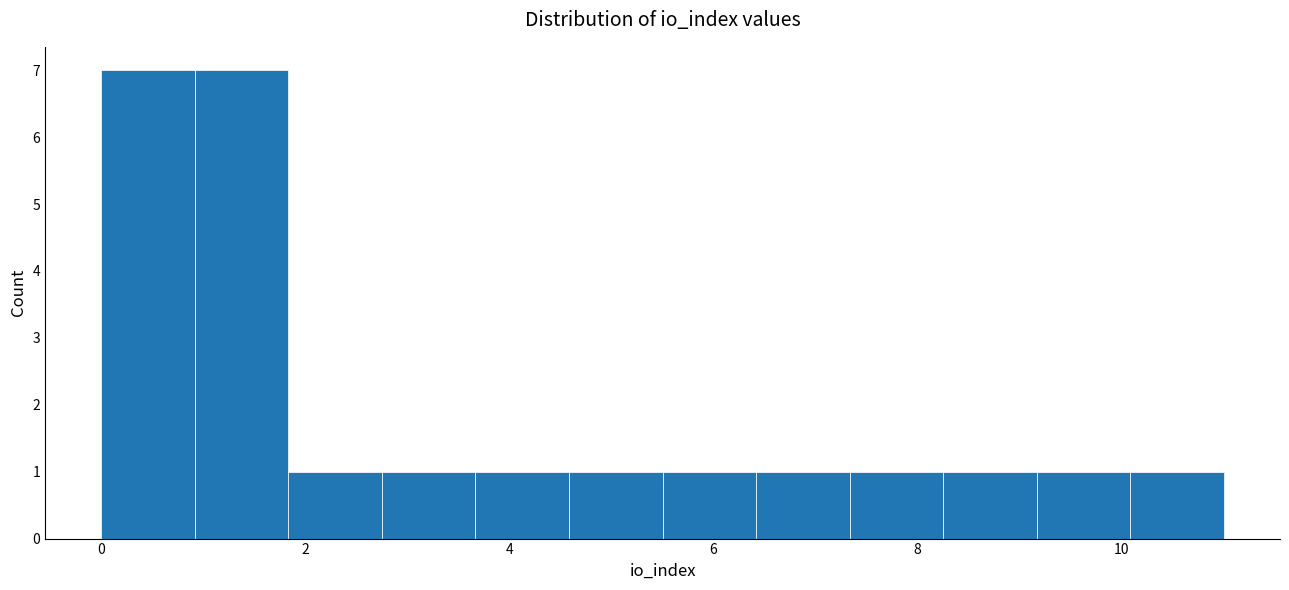

How tall is the bar that spans 4.6 to 5.6 on the x-axis? Neither the bar edges nor the heights are printed on the chart, so give them approximately, as read against the axes.

1